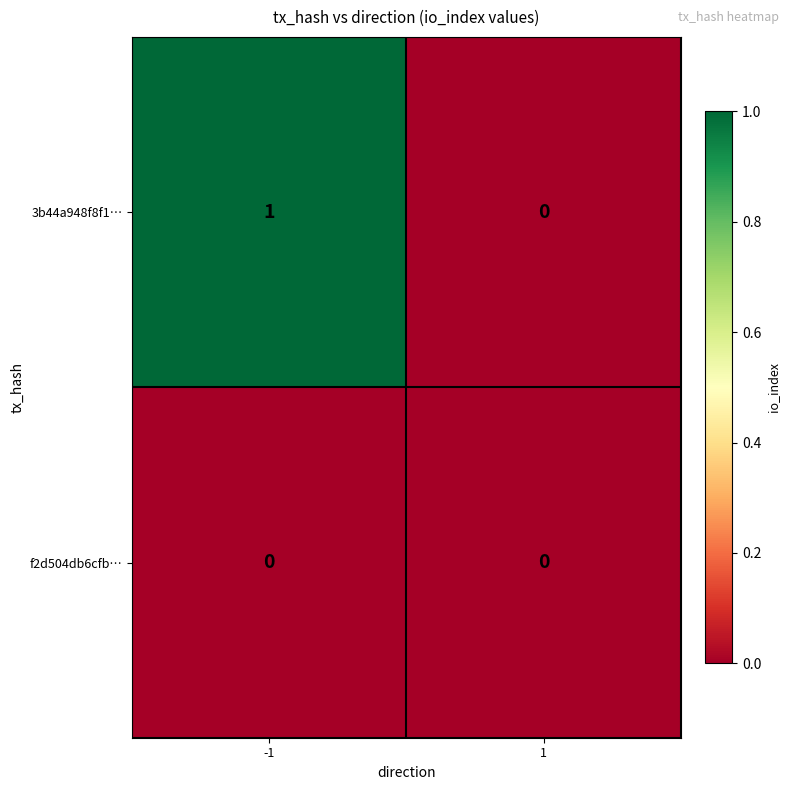

The value of 3b44a948f8f1… at -1 is 1. True or false?

True